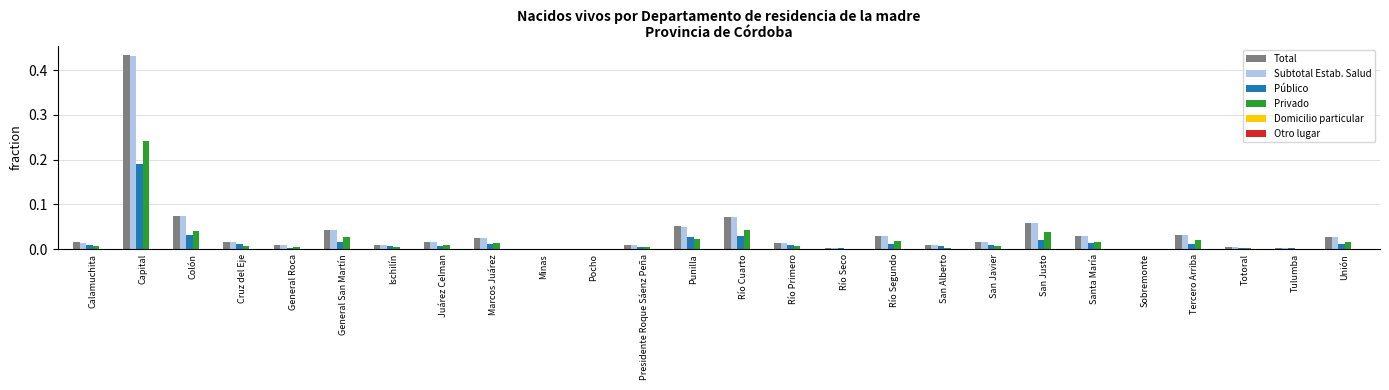

Is the value of Privado at Pocho greater than the value of Total at Unión?

No